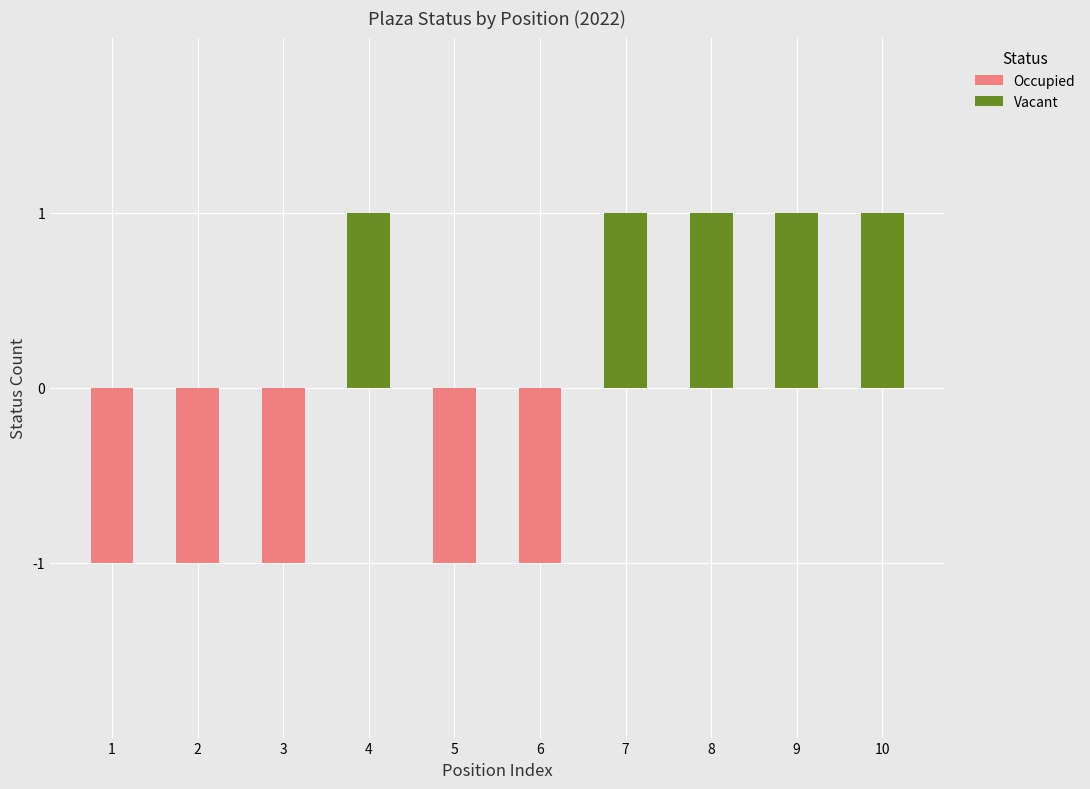

How many data points in Occupied are less than 0?

5